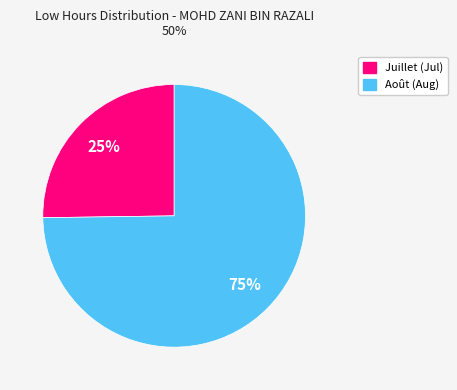

To the nearest percent, what is the average slice percentage?

50%